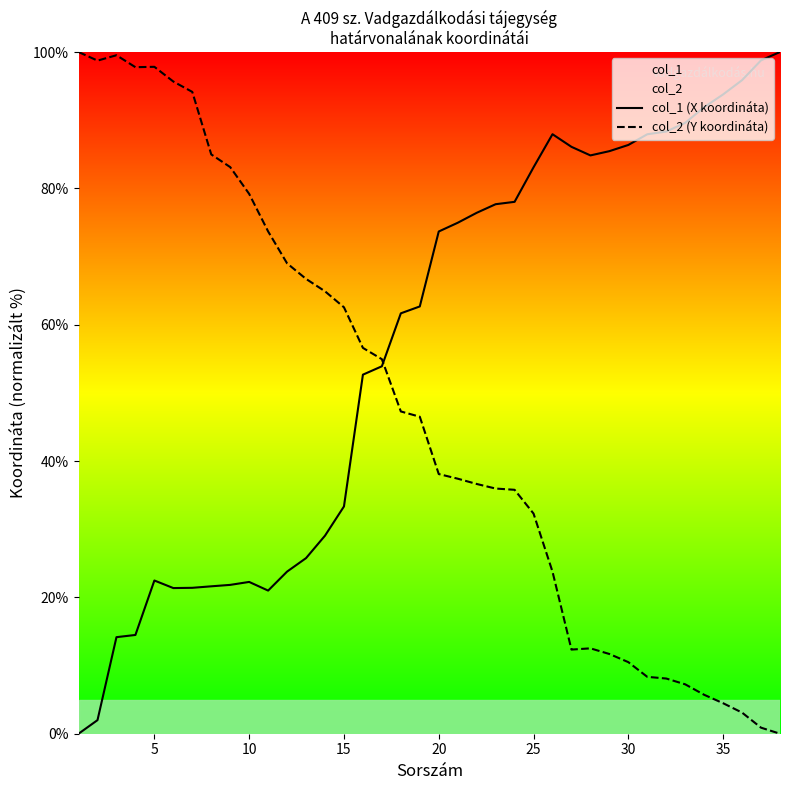

Reading left to right, what are all the values shown in this chart?

col_1 (X koordináta): 0.0	2.0	14.2	14.5	22.5	21.4	21.4	21.6	21.8	22.3	21.0	23.8	25.8	29.1	33.3	52.7	53.9	61.7	62.7	73.7	75.0	76.4	77.7	78.0	83.1	87.9	86.1	84.8	85.5	86.4	87.9	88.3	89.6	91.9	93.8	95.9	98.8	100.0
col_2 (Y koordináta): 100.0	98.7	99.5	97.8	97.8	95.7	94.1	85.0	83.1	79.2	73.7	69.0	66.7	64.9	62.6	56.6	54.9	47.3	46.5	38.1	37.4	36.6	36.0	35.8	32.3	23.8	12.3	12.5	11.7	10.5	8.3	8.1	7.2	5.7	4.5	3.1	0.9	0.0